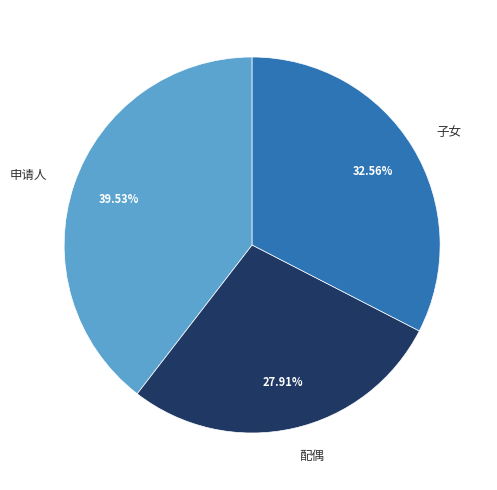

Between 配偶 and 子女, which is larger?

子女